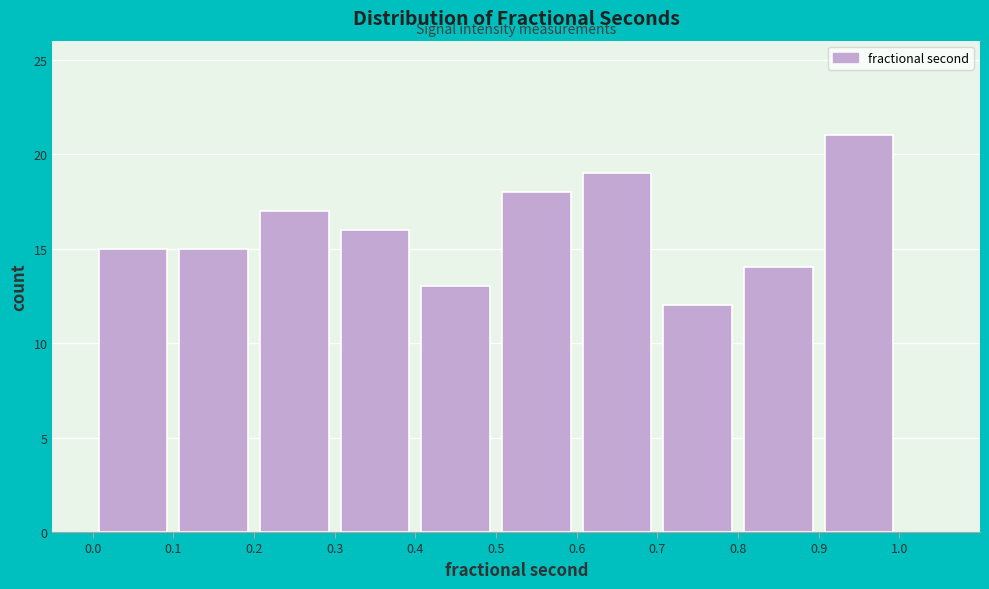

Reading left to right, transcribe this chart: for each bar, give the range it covers on the x-axis and its height. The values are not printed on the chart, so give them approximately, as read against the axis.

0.0 to 0.1: 15
0.1 to 0.2: 15
0.2 to 0.3: 17
0.3 to 0.4: 16
0.4 to 0.5: 13
0.5 to 0.6: 18
0.6 to 0.7: 19
0.7 to 0.8: 12
0.8 to 0.9: 14
0.9 to 1.0: 21